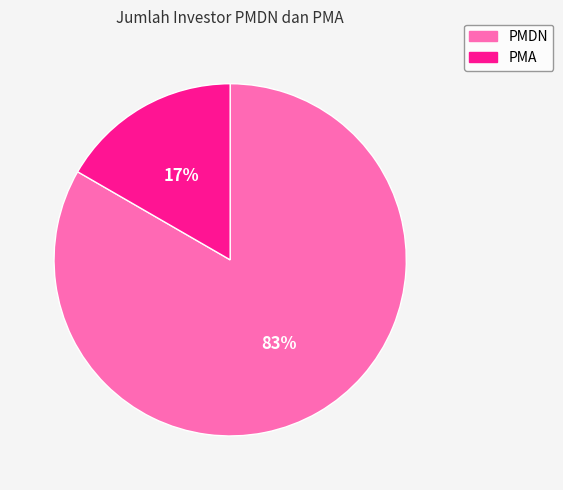

To the nearest percent, what is the average slice percentage?

50%